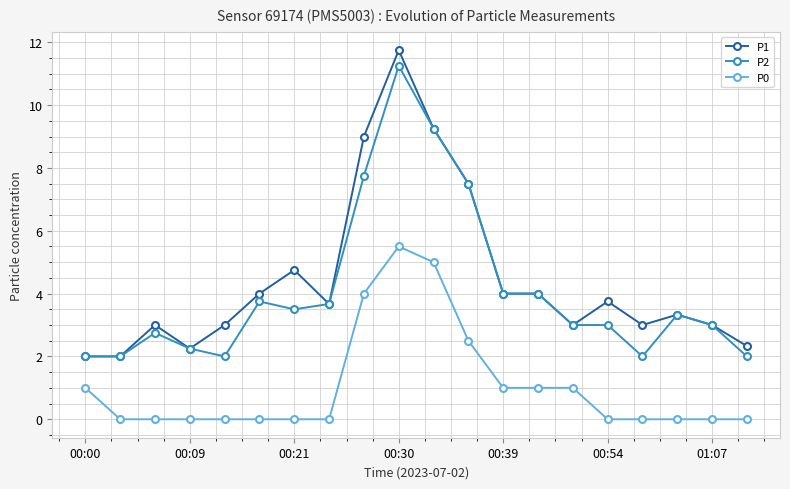

True or false: P0 and P2 intersect in this chart.

False